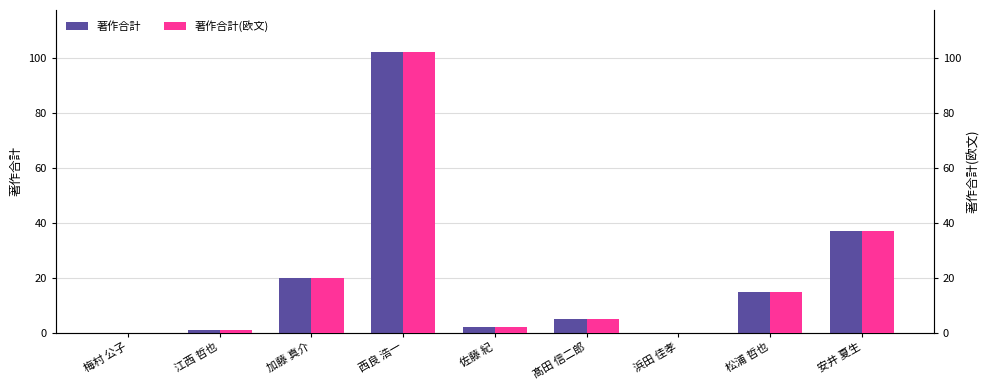

At 髙田 信二郎, list the series in order from largest to smallest.

著作合計, 著作合計(欧文)